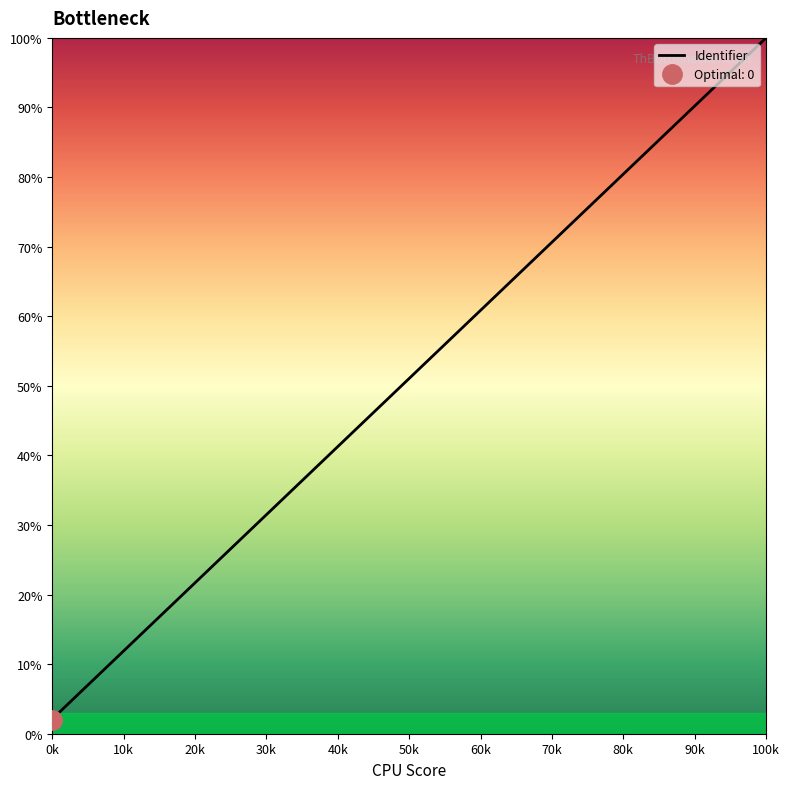

What is the sum of all values?

108.7